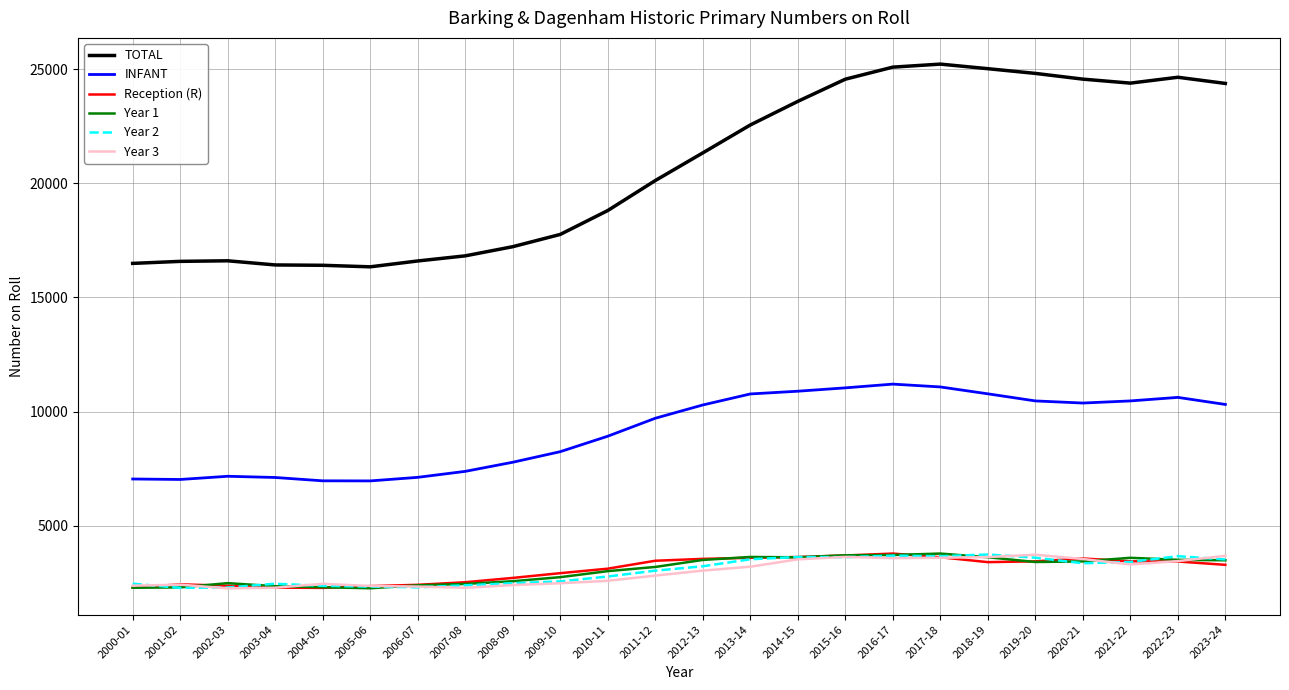

Is it true that TOTAL equals 16604 at 2002-03?

True